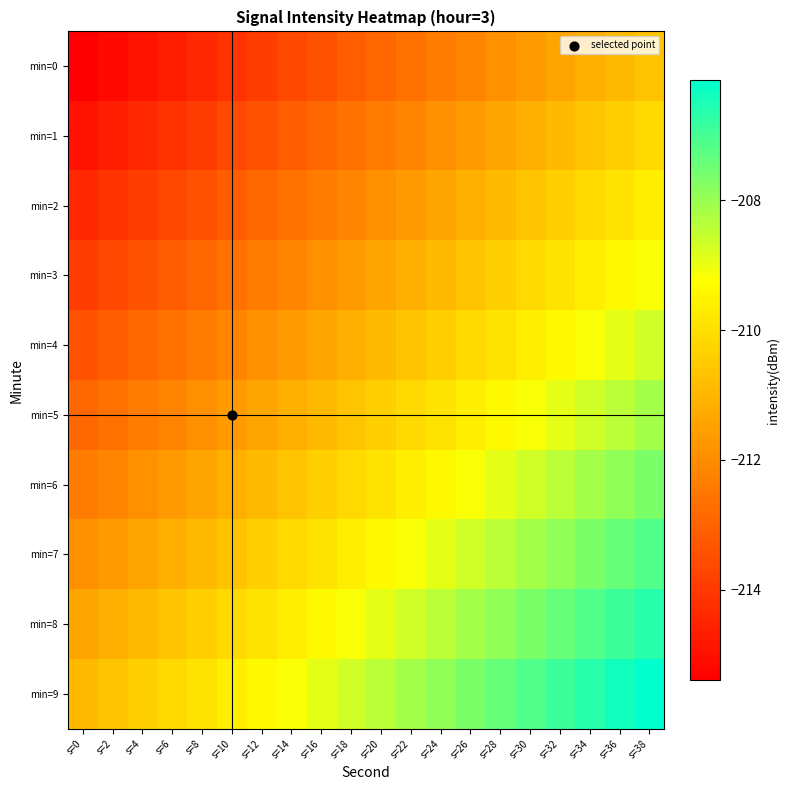

Rank the series by their maximum value, from highest to lowest.

min=9, min=8, min=7, min=6, min=5, min=4, min=3, min=2, min=1, min=0